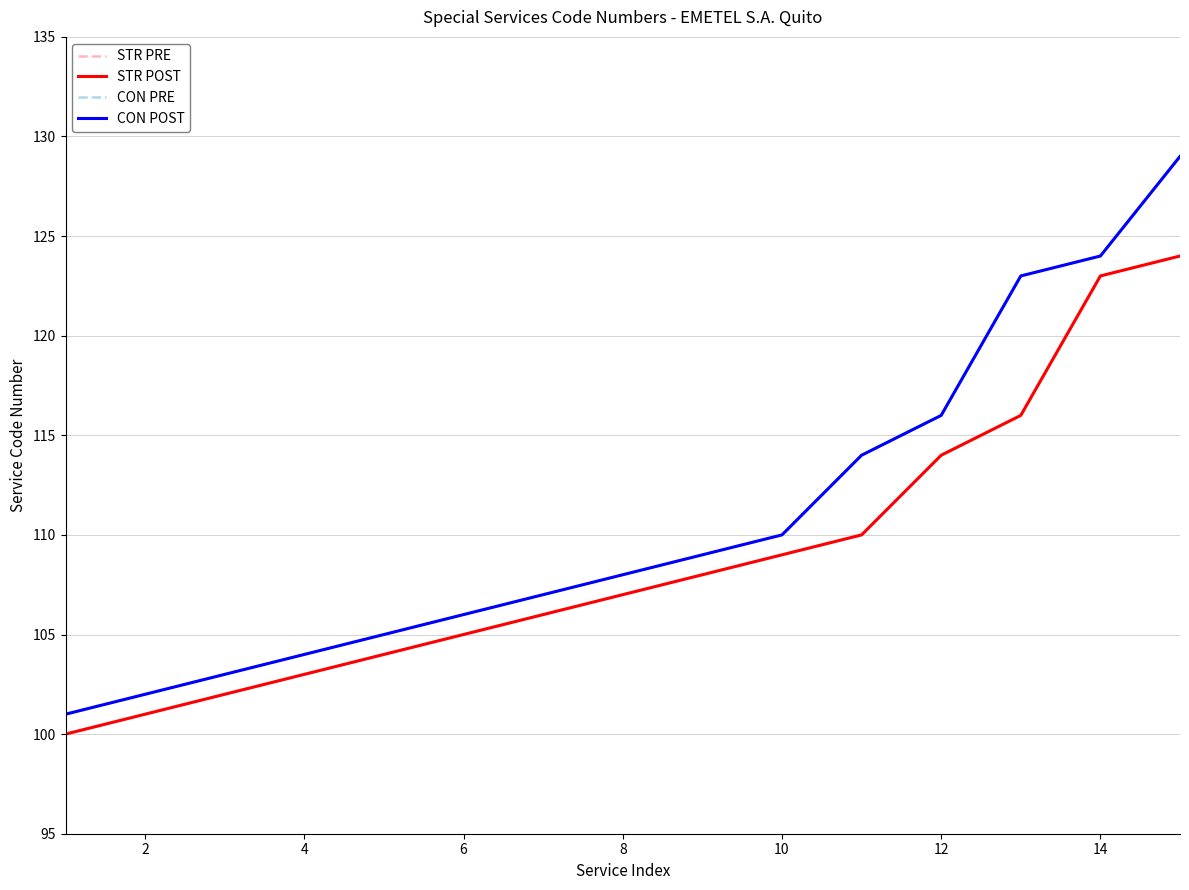

Reading right to left, transcribe all the data shown in this chart.

STR PRE: 124	123	116	114	110	109	108	107	106	105	104	103	102	101	100
STR POST: 124	123	116	114	110	109	108	107	106	105	104	103	102	101	100
CON PRE: 129	124	123	116	114	110	109	108	107	106	105	104	103	102	101
CON POST: 129	124	123	116	114	110	109	108	107	106	105	104	103	102	101